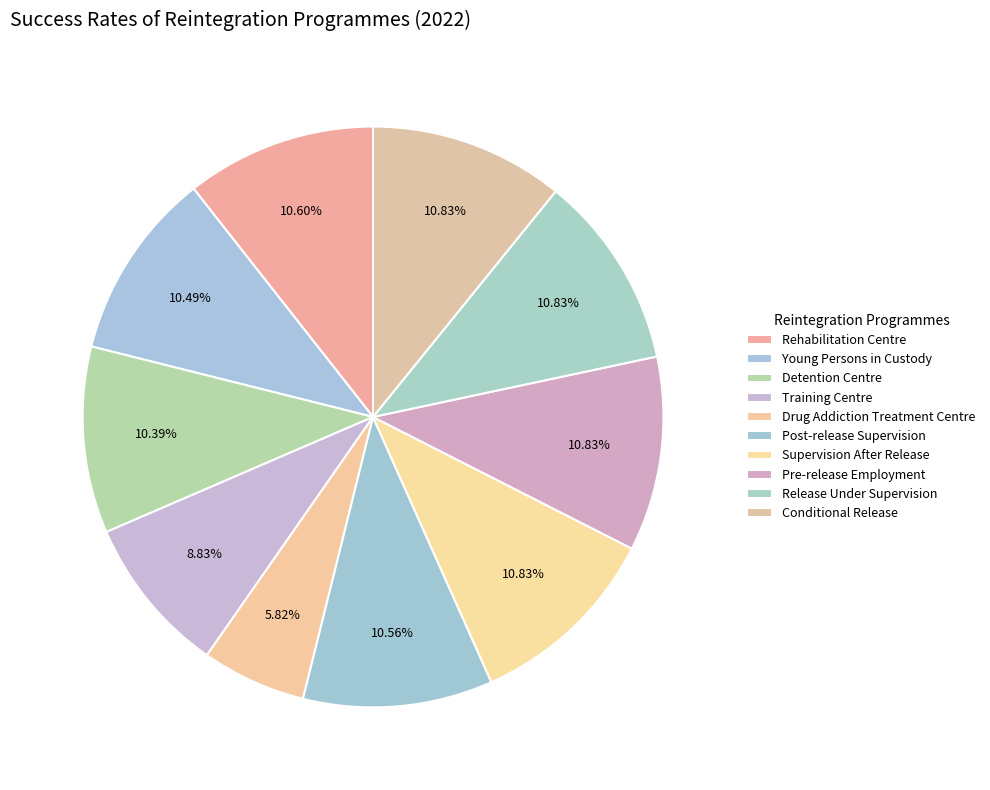

Which category has the biggest portion of the pie?

Supervision After Release Scheme